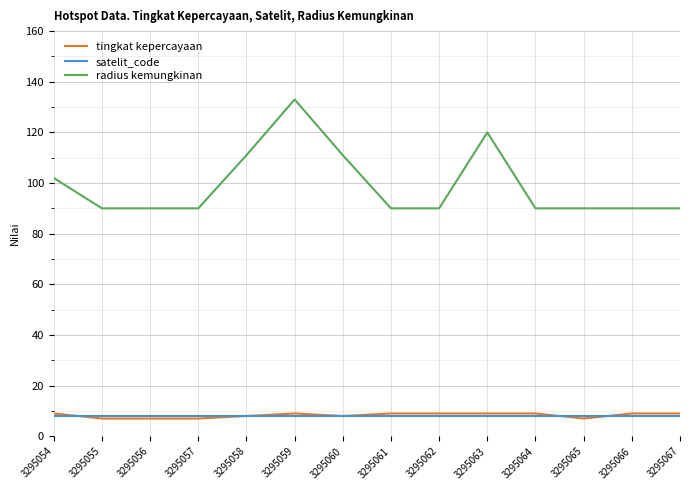

True or false: radius kemungkinan and tingkat kepercayaan intersect in this chart.

False